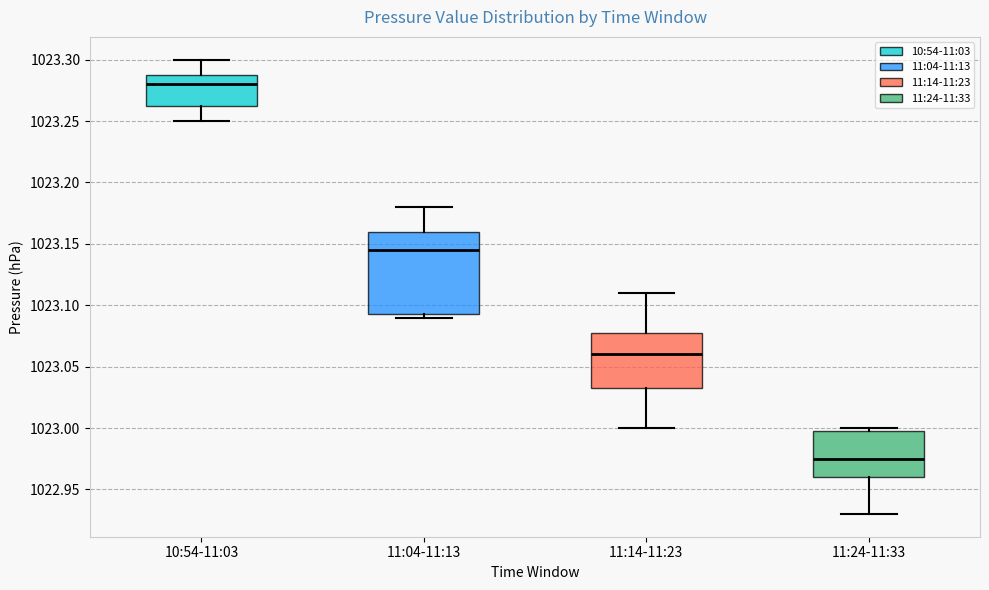

Which box is the tallest, from its lower edge to its upper edge?

11:04-11:13